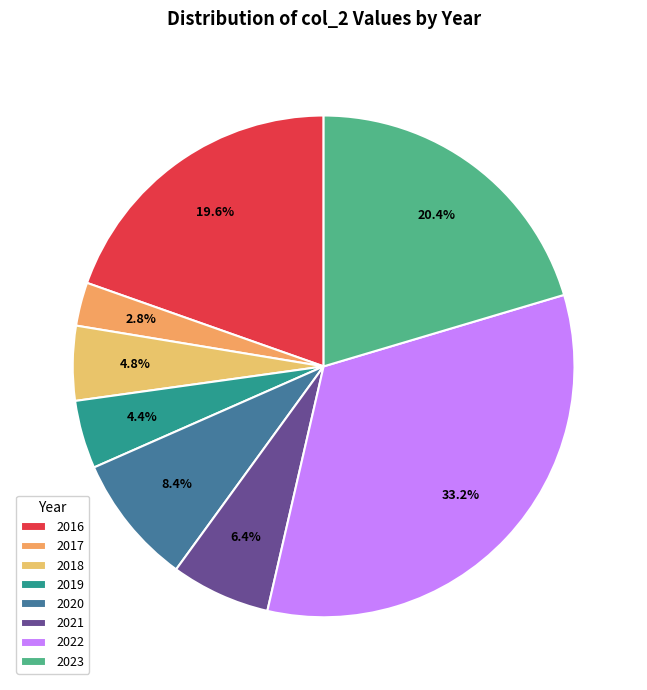

Which category has the biggest portion of the pie?

2022